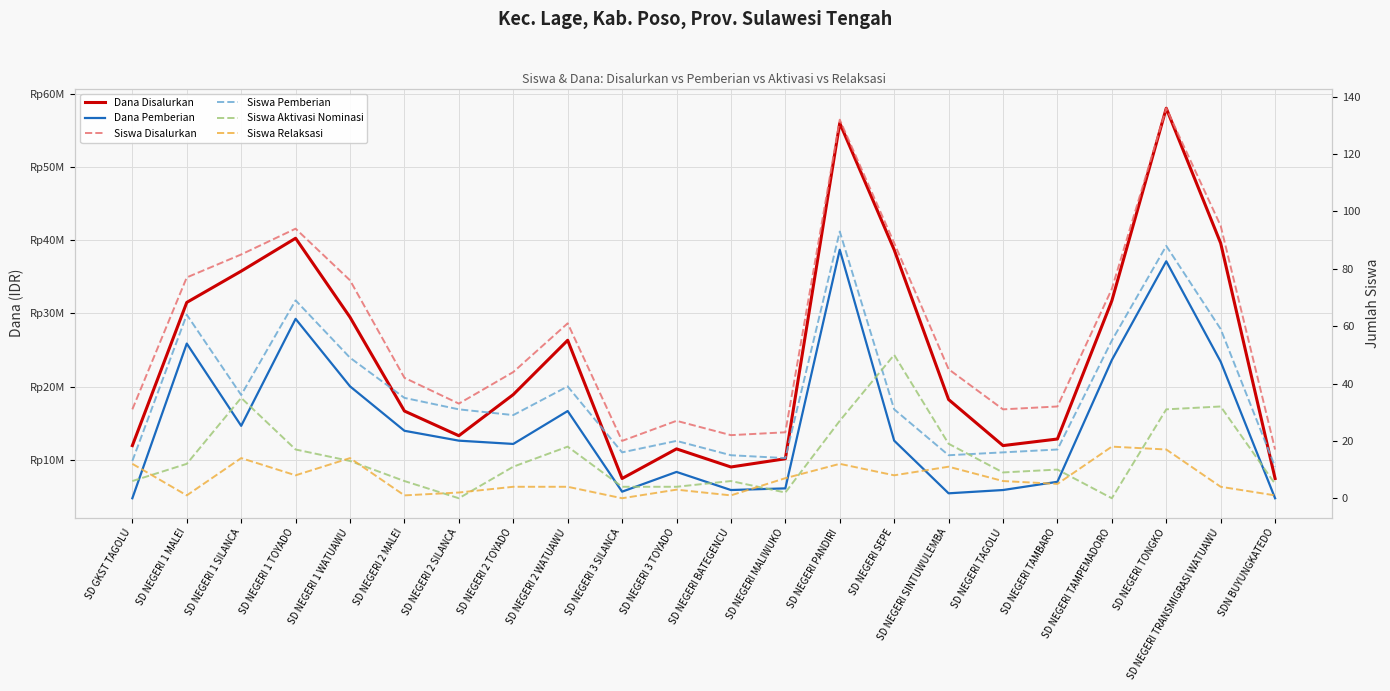

True or false: Siswa Relaksasi has more than 1 interior local peaks.

True